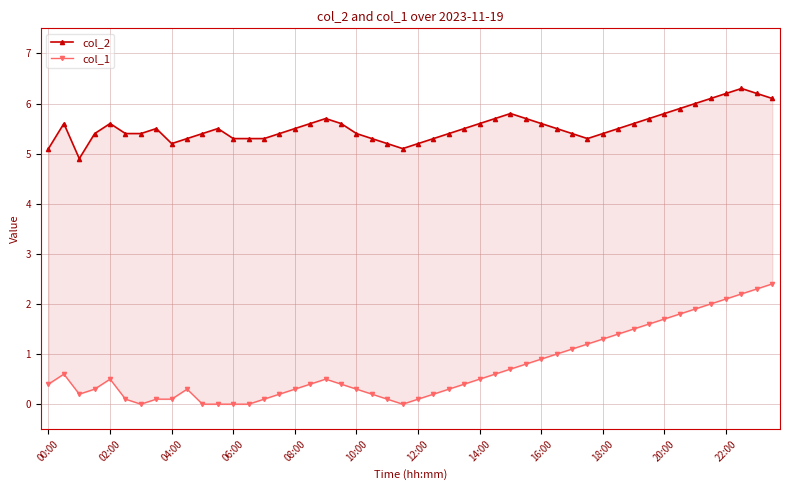

Is it true that col_2 equals 4.9 at 01:00?

True